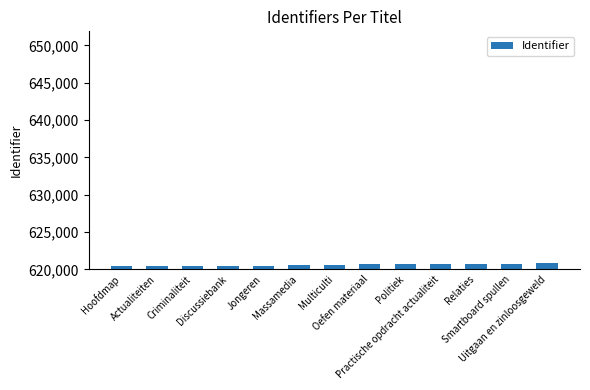

How many series are shown in this chart?

1